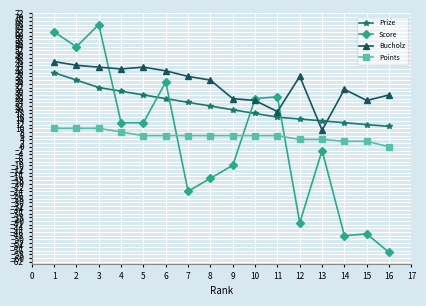

Rank the series at 14 from lowest to highest value.

Score, Points, Prize, Bucholz